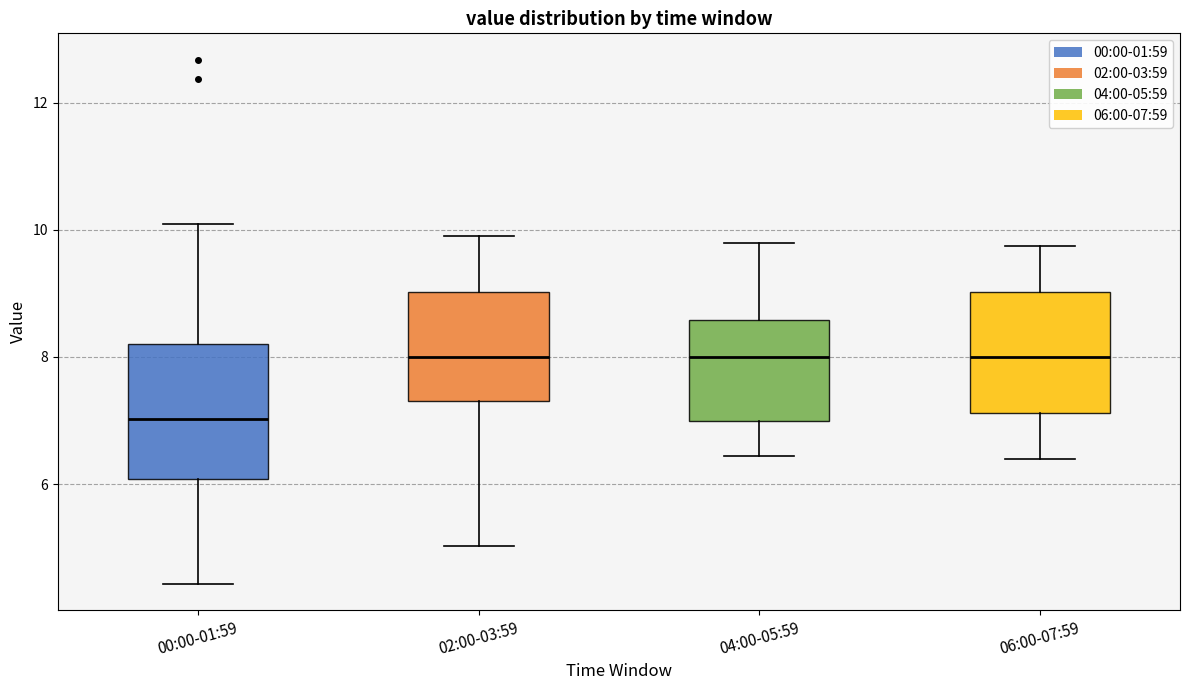

Reading left to right, read every box against the y-axis: the position of its median line, the range the box covers, and the ends of its whiskers. The values are not printed on the chart, so give them approximately, as read against the axis.

00:00-01:59: median 7.0, box 6.0 to 8.2, whiskers 4.4 to 10.2
02:00-03:59: median 8.0, box 7.4 to 9.0, whiskers 5.0 to 10.0
04:00-05:59: median 8.0, box 7.0 to 8.6, whiskers 6.4 to 9.8
06:00-07:59: median 8.0, box 7.2 to 9.0, whiskers 6.4 to 9.8